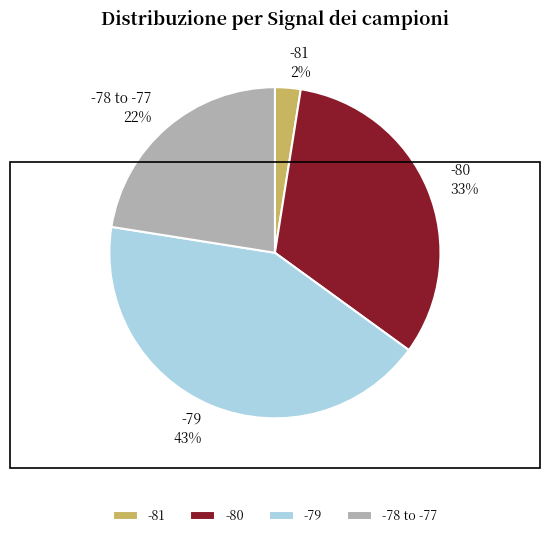

Is the sum of -81 and -78 to -77 greater than half?

No